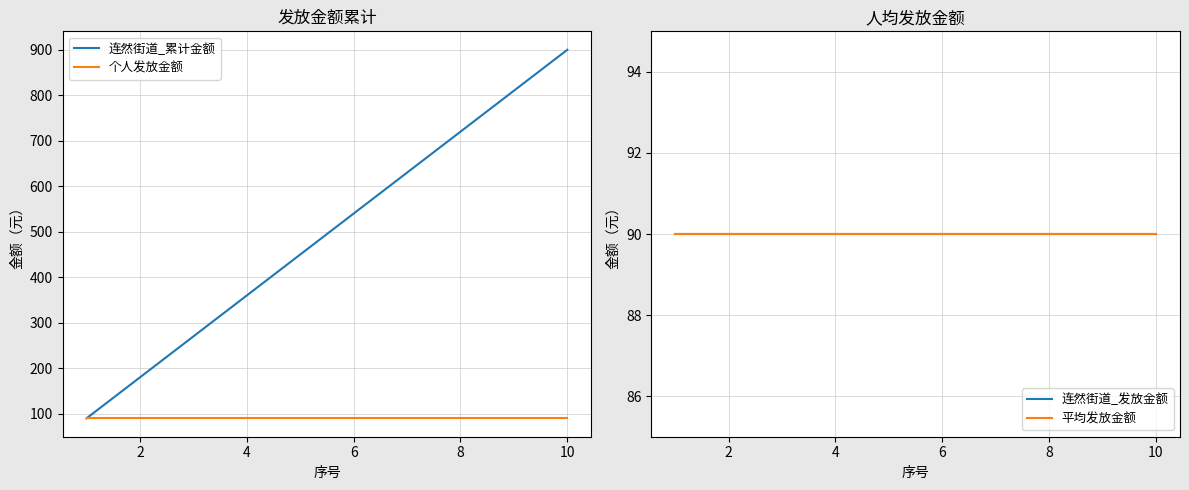

What is the value of the 平均发放金额 point at the 10th from the left?

90